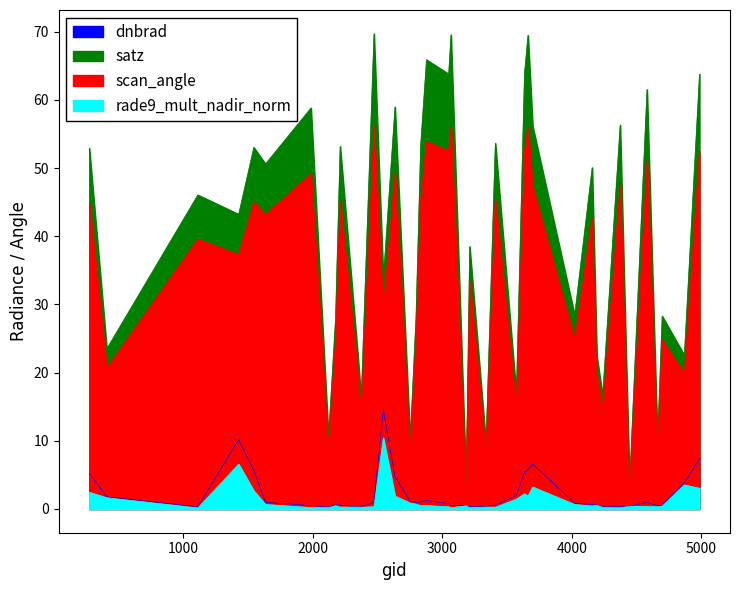

Which category has the highest value across all series?

2474